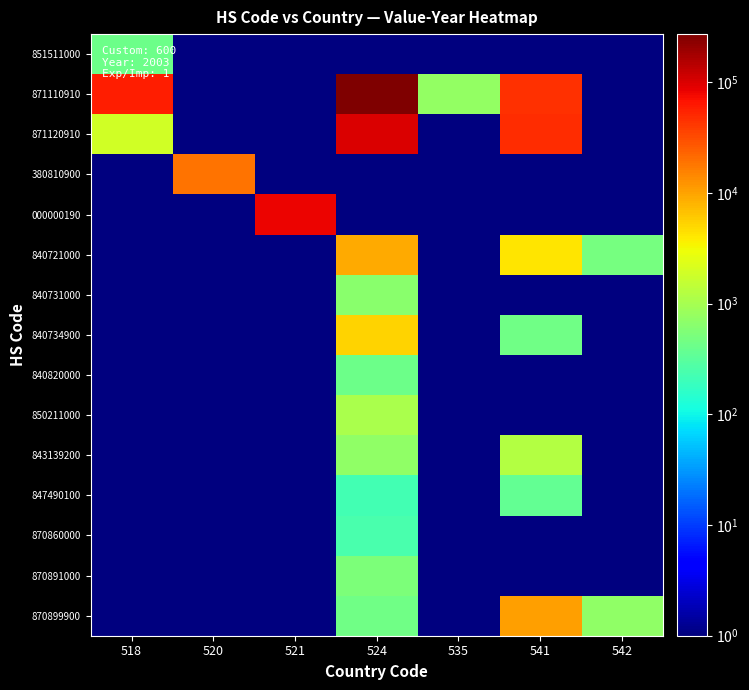

Reading left to right, what are all the values shown in this chart?

851511000: 518=428.0	520=0.5	521=0.5	524=0.5	535=0.5	541=0.5	542=0.5
871110910: 518=59040.0	520=0.5	521=0.5	524=271258.0	535=762.0	541=45575.0	542=0.5
871120910: 518=1946.0	520=0.5	521=0.5	524=97859.0	535=0.5	541=48505.0	542=0.5
380810900: 518=0.5	520=18544.0	521=0.5	524=0.5	535=0.5	541=0.5	542=0.5
000000190: 518=0.5	520=0.5	521=80096.0	524=0.5	535=0.5	541=0.5	542=0.5
840721000: 518=0.5	520=0.5	521=0.5	524=8998.0	535=0.5	541=4223.0	542=490.0
840731000: 518=0.5	520=0.5	521=0.5	524=649.0	535=0.5	541=0.5	542=0.5
840734900: 518=0.5	520=0.5	521=0.5	524=5209.0	535=0.5	541=439.0	542=0.5
840820000: 518=0.5	520=0.5	521=0.5	524=420.0	535=0.5	541=0.5	542=0.5
850211000: 518=0.5	520=0.5	521=0.5	524=1068.0	535=0.5	541=0.5	542=0.5
843139200: 518=0.5	520=0.5	521=0.5	524=700.0	535=0.5	541=1215.0	542=0.5
847490100: 518=0.5	520=0.5	521=0.5	524=220.0	535=0.5	541=368.0	542=0.5
870860000: 518=0.5	520=0.5	521=0.5	524=240.0	535=0.5	541=0.5	542=0.5
870891000: 518=0.5	520=0.5	521=0.5	524=543.0	535=0.5	541=0.5	542=0.5
870899900: 518=0.5	520=0.5	521=0.5	524=432.0	535=0.5	541=10268.0	542=700.0